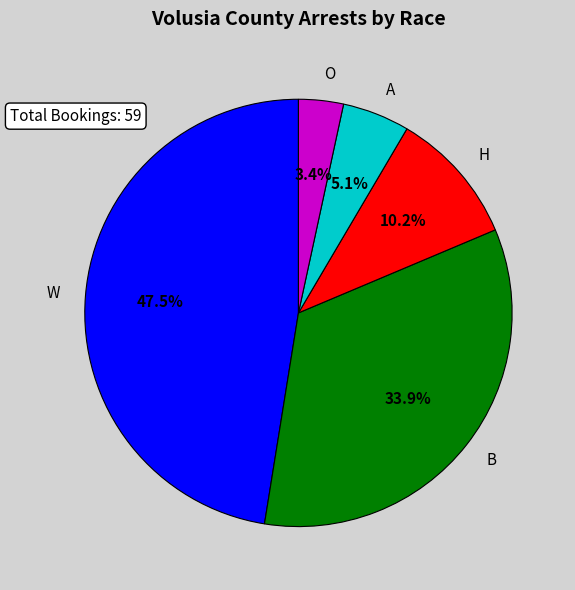

Which slice is the smallest?

O